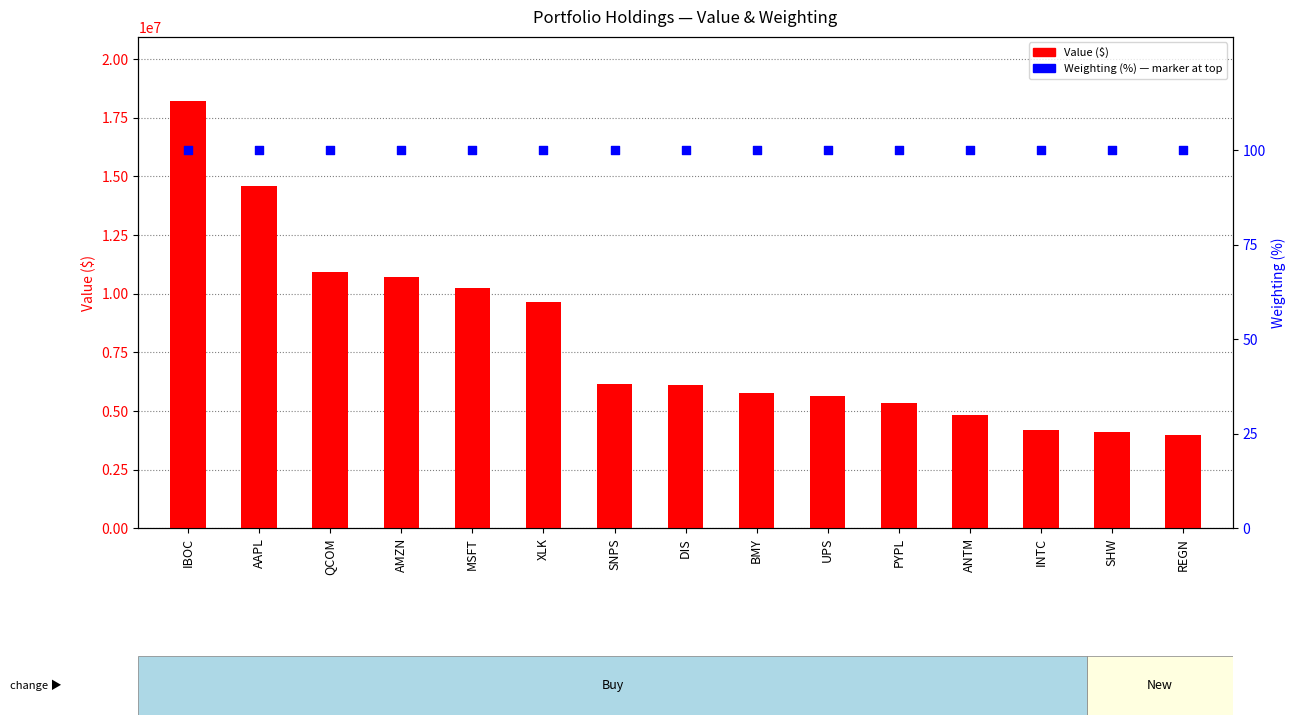

Which series reaches the minimum Y coordinate?

Weighting (%) marker